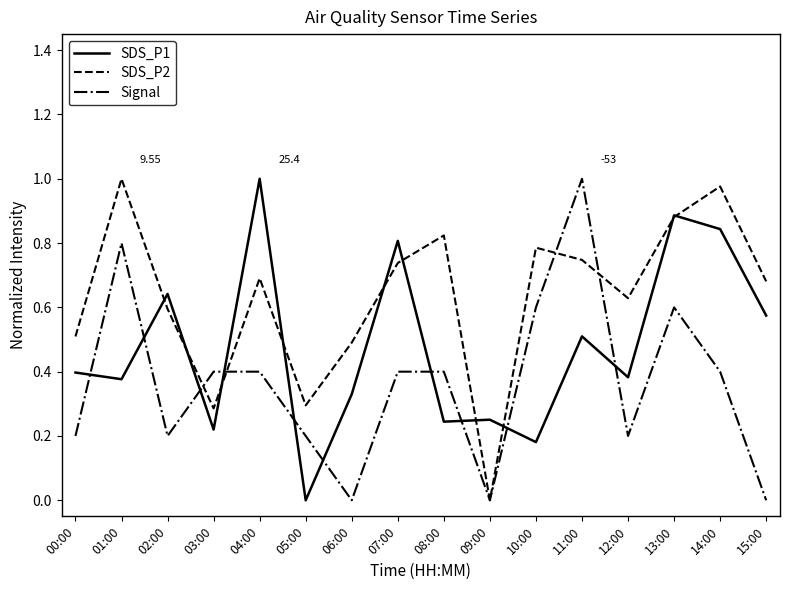

How many interior local valleys does the Signal series have?

4